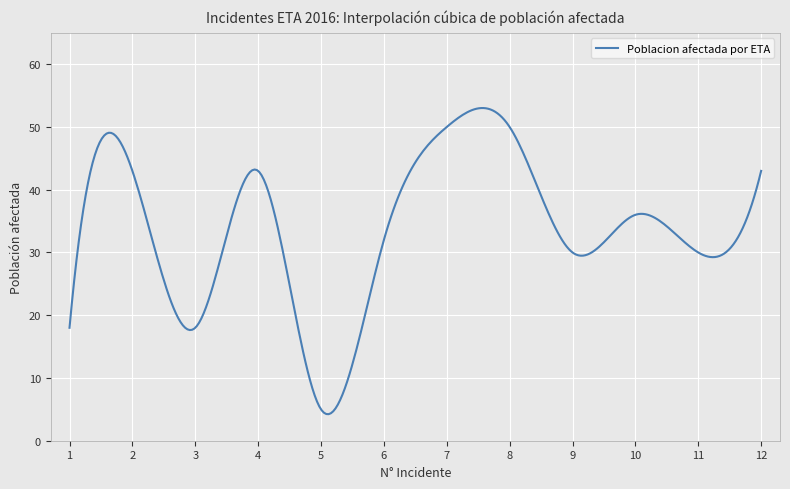

What is the difference between the maximum and minimum values?

48.8